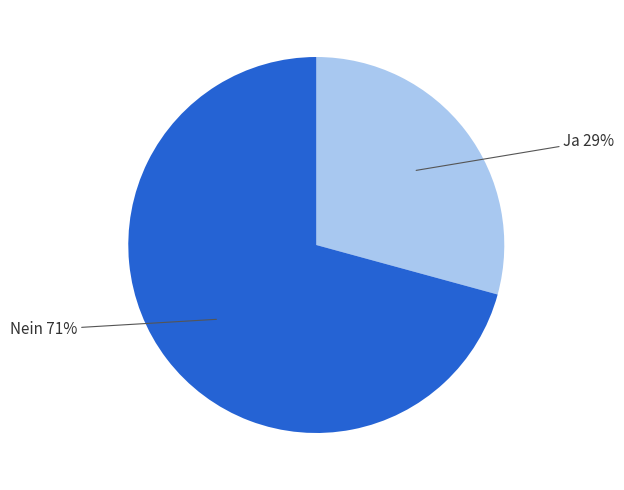

To the nearest percent, what is the average slice percentage?

50%